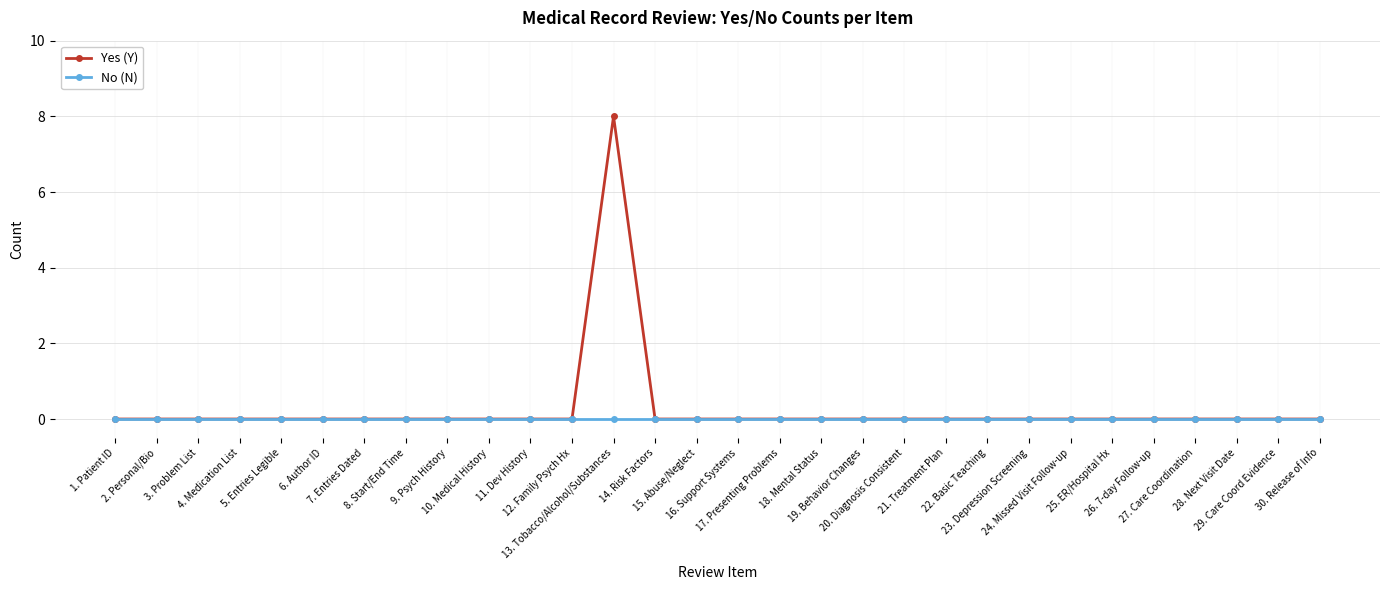

Which series has the largest total across all categories?

Yes (Y)